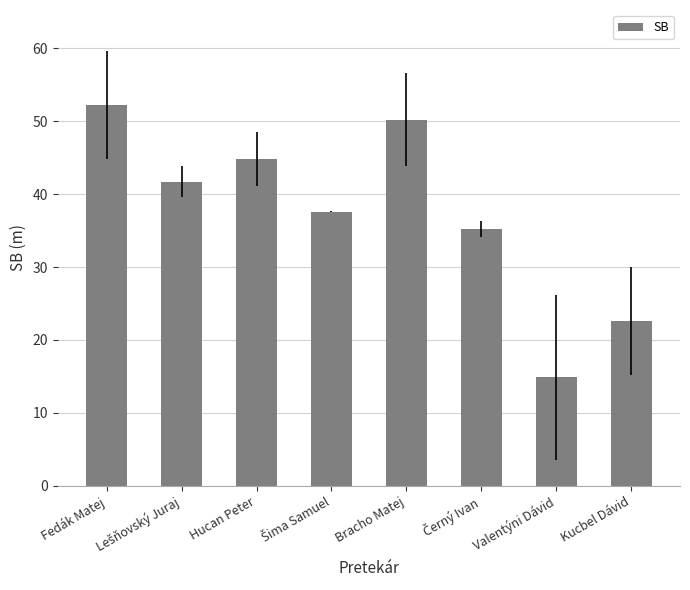

True or false: the data shows 22.6 at Kucbel Dávid.

True